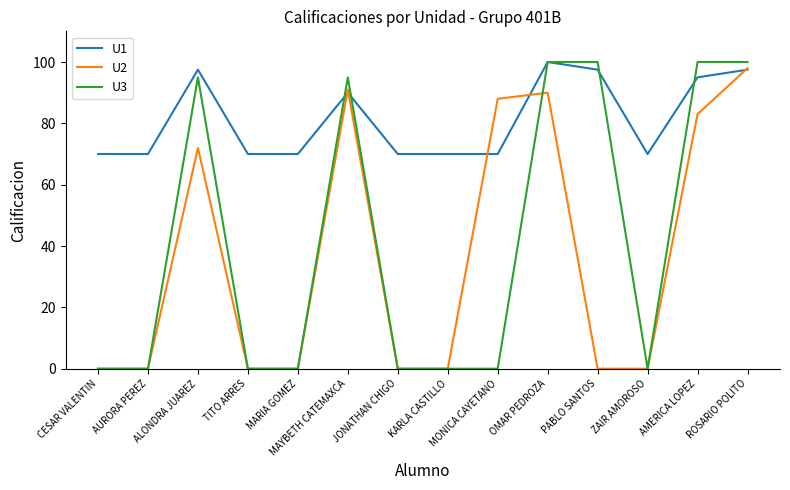

What position from the right is AURORA PEREZ?

13